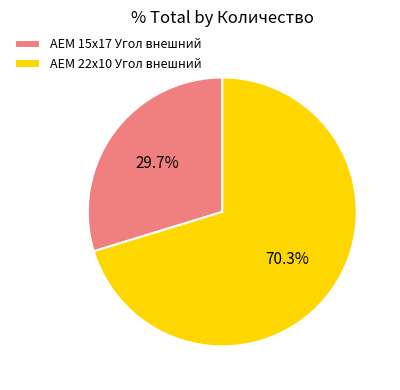

To the nearest percent, what is the difference between the largest and smallest slice percentages?

41%